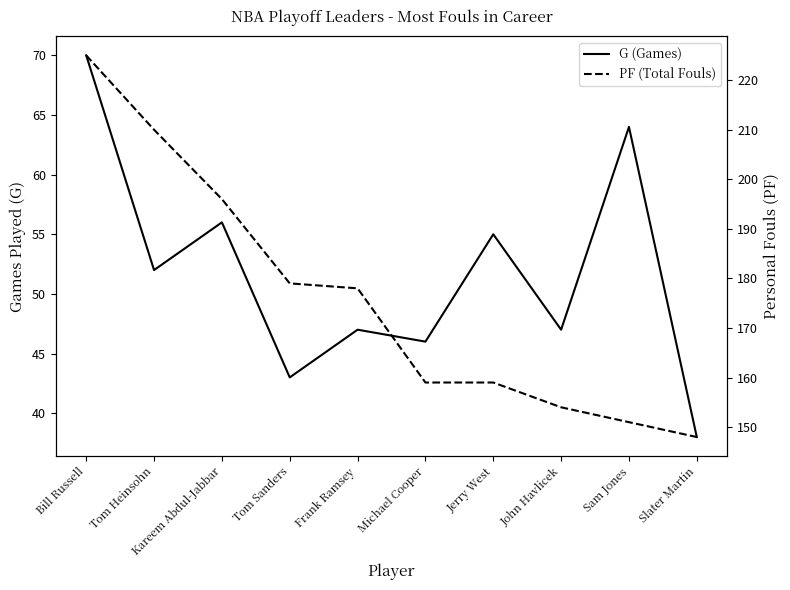

Reading left to right, extract all data points from this chart.

G (Games): 70	52	56	43	47	46	55	47	64	38
PF (Total Fouls): 225	210	196	179	178	159	159	154	151	148